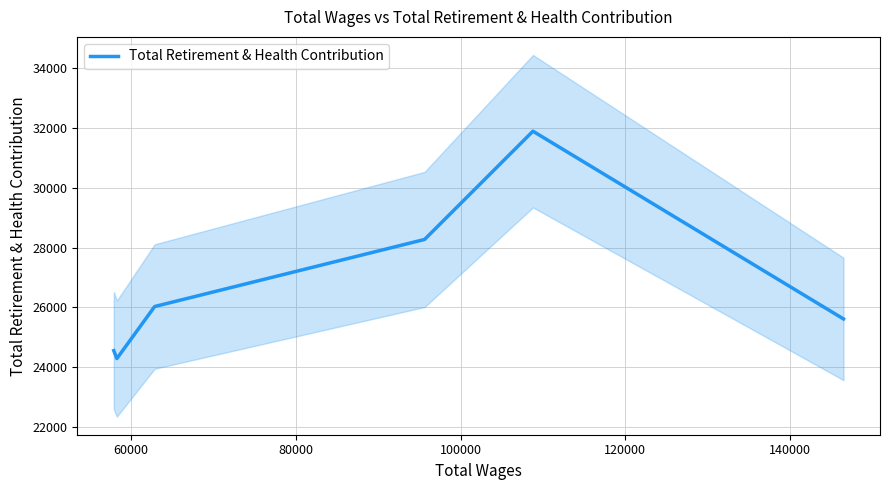

How many interior local peaks (higher than both neighbors) does the data have?

1